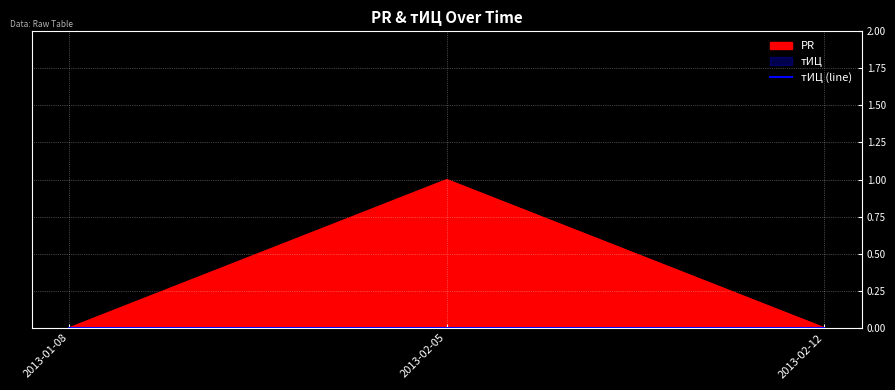

Where is the data nearest to the value 0?

2013-01-08